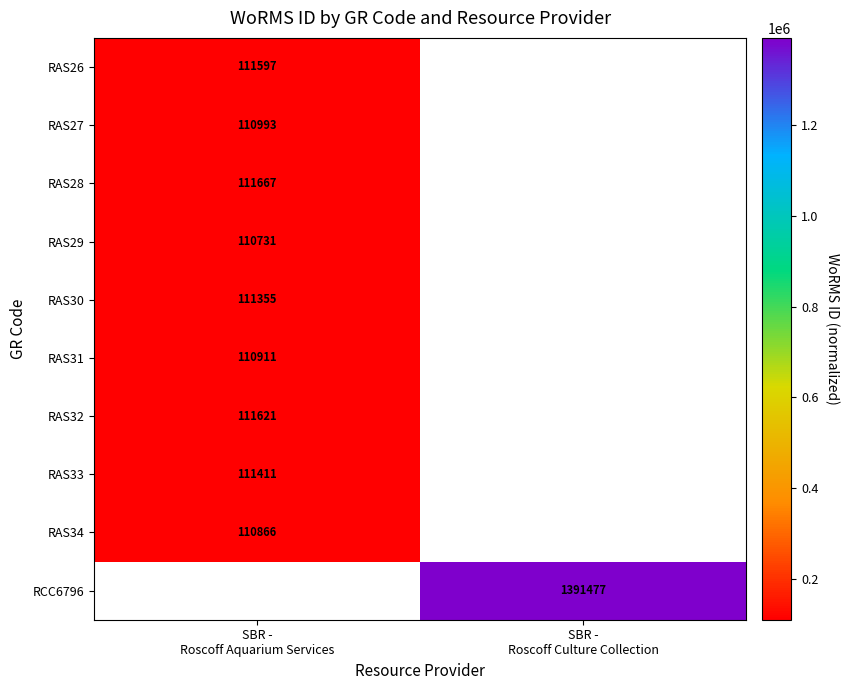

List the series in order of their overall mean, highest first.

RAS26, RAS27, RAS28, RAS29, RAS30, RAS31, RAS32, RAS33, RAS34, RCC6796